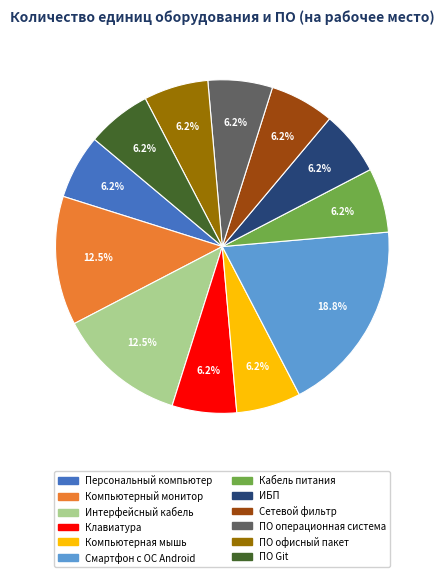

Is the sum of Сетевой фильтр and ПО Git greater than half?

No